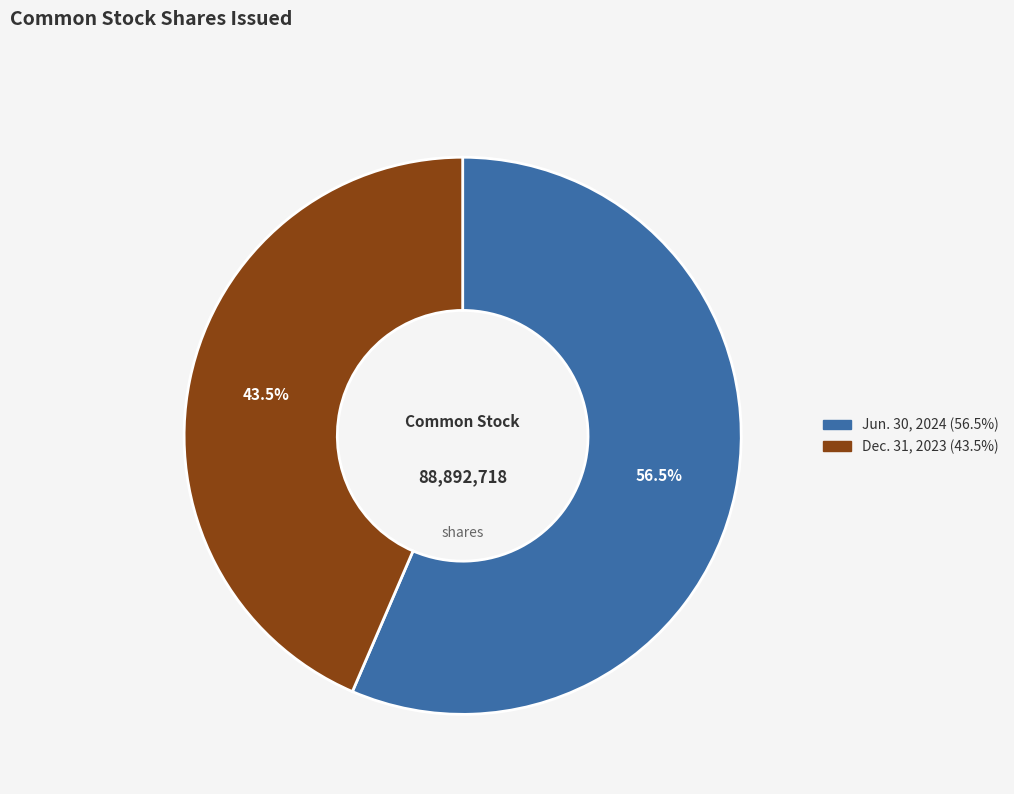

Does any single category account for the majority?

Yes